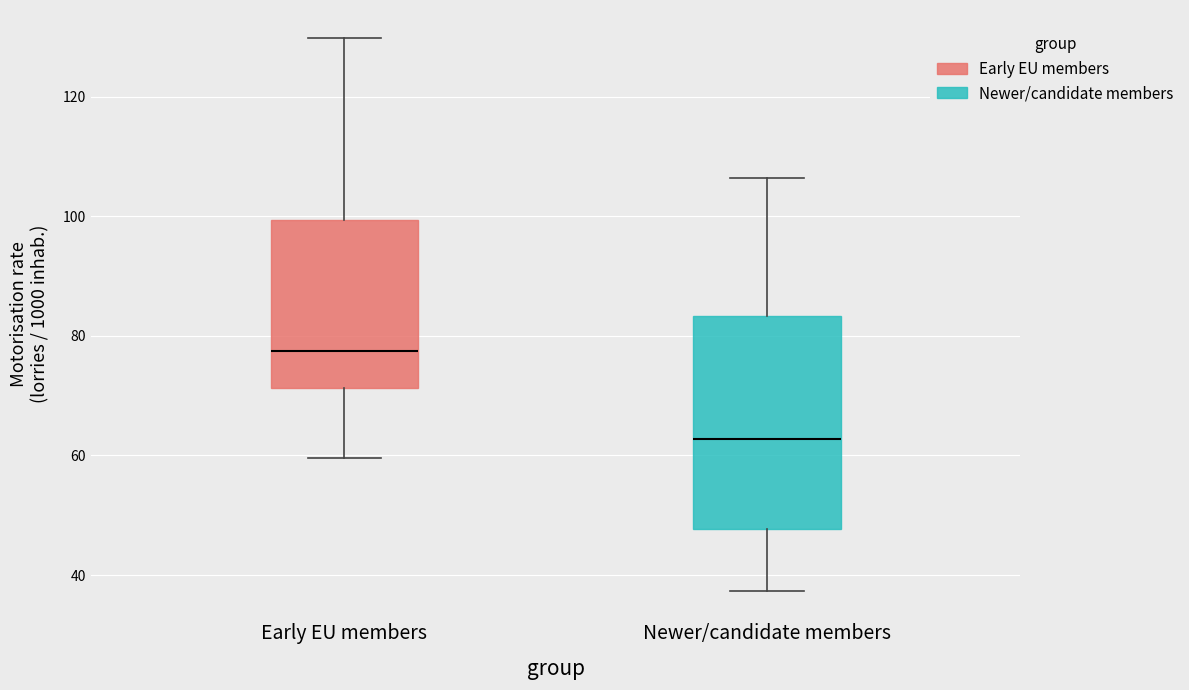

Where is the upper edge of the box for Newer/candidate members on the y-axis? The values are not printed on the chart, so give them approximately, as read against the axis.

84